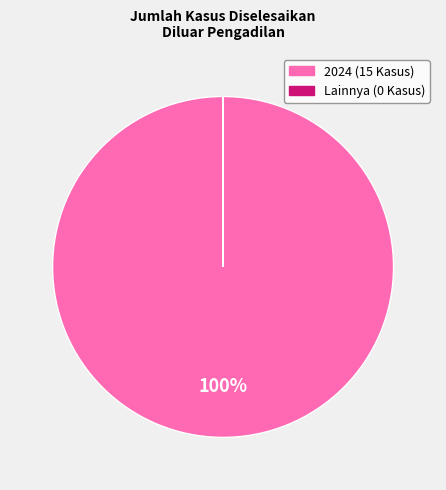

Is there any slice that represents more than half of the pie?

Yes